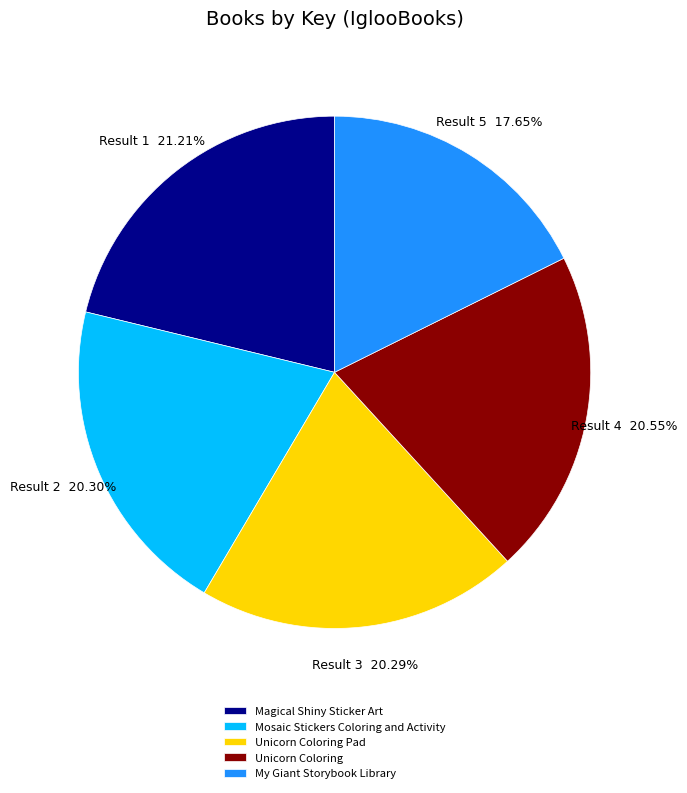

Which has a higher value, Unicorn Coloring Pad or My Giant Storybook Library?

Unicorn Coloring Pad